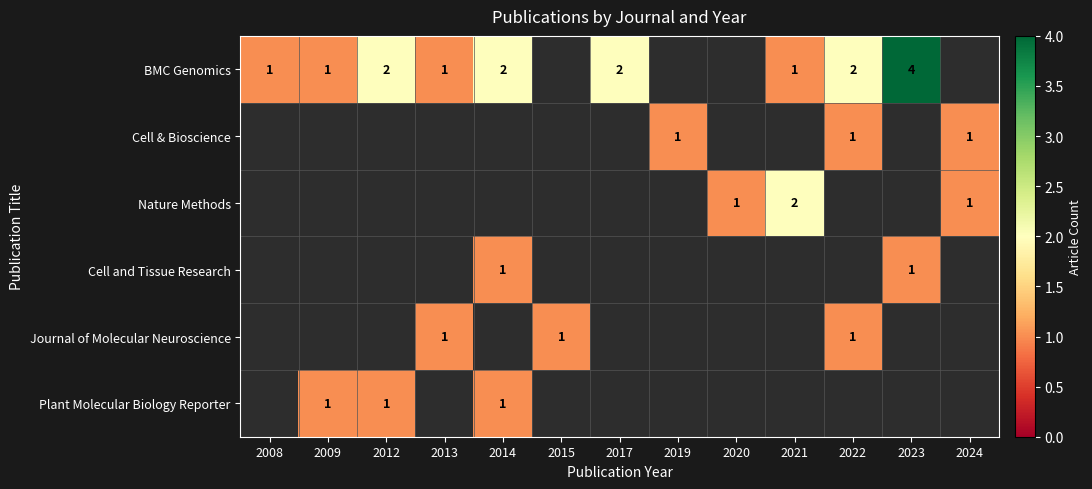

What is the difference between the BMC Genomics values at 2013 and 2023?

3